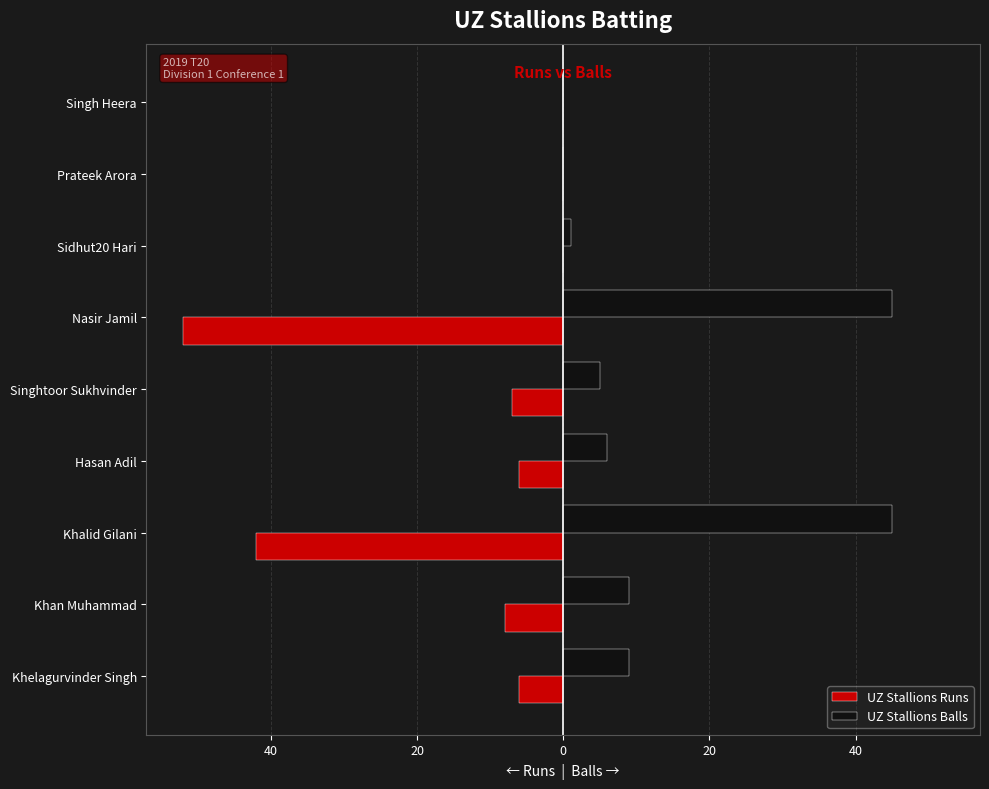

What are all the series names shown in the legend?

UZ Stallions Runs, UZ Stallions Balls